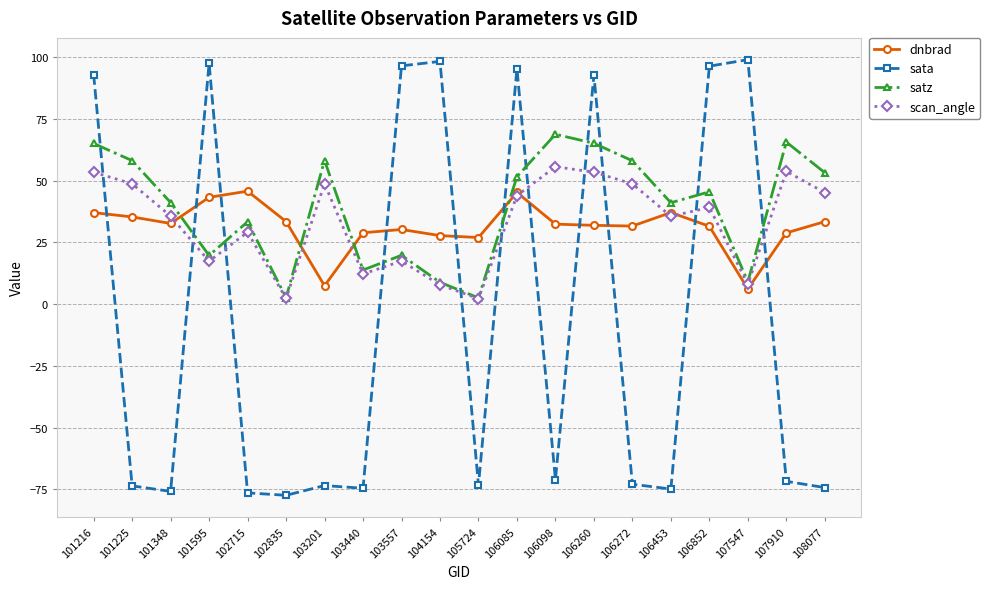

What is the average value of the scan_angle series?

33.0